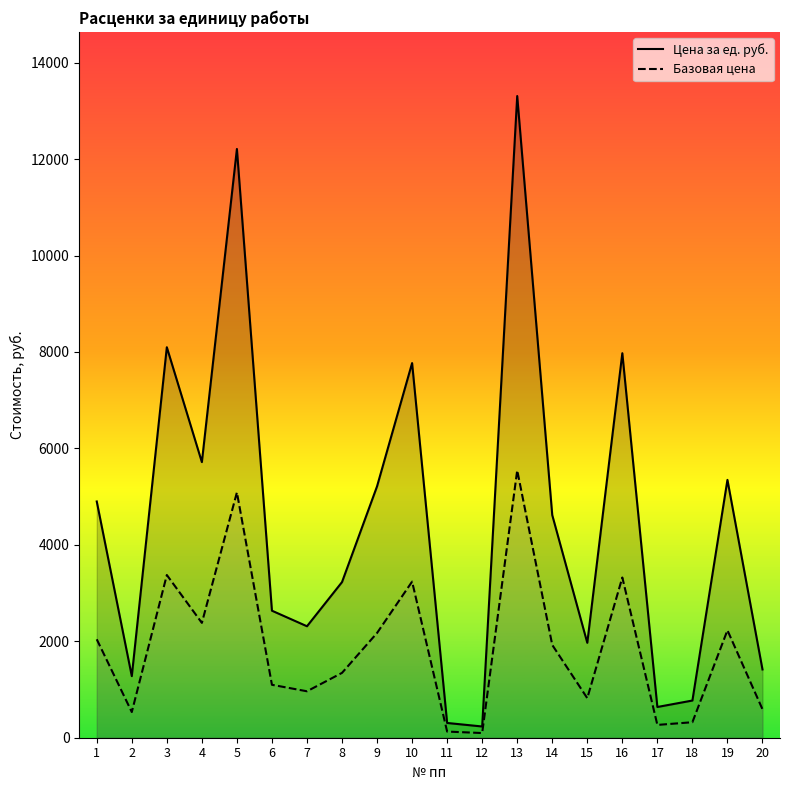

Reading left to right, transcribe all the data shown in this chart.

Цена за ед. руб.: 4899.4	1277.4	8098.5	5715.7	12210.1	2634.3	2311.6	3228.0	5214.0	7769.8	306.1	233.0	13308.2	4617.0	1968.2	7974.3	637.3	771.3	5347.8	1415.8
Базовая цена: 2041.4	532.2	3374.4	2381.5	5087.6	1097.6	963.2	1345.0	2172.5	3237.4	127.5	97.1	5545.1	1923.7	820.1	3322.6	265.6	321.4	2228.3	589.9